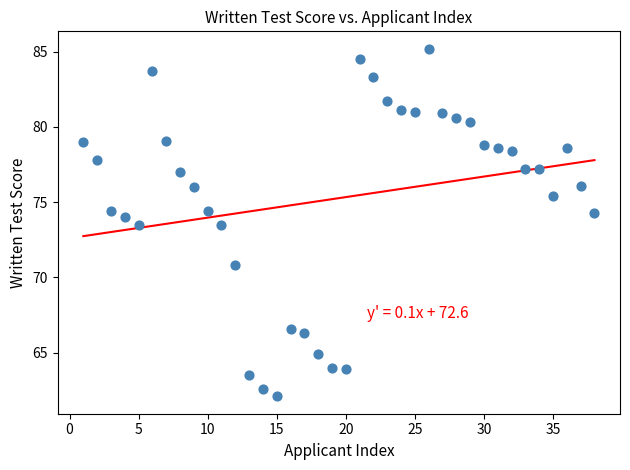

What is the range of Y values (max minus min)?

23.1